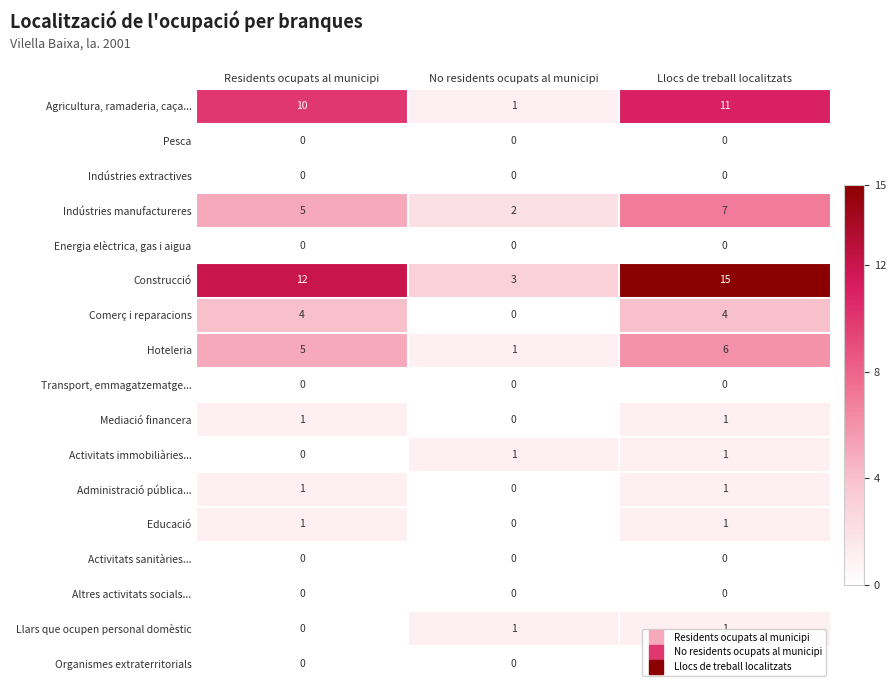

What is the difference between the highest and lowest values at No residents ocupats al municipi?

3